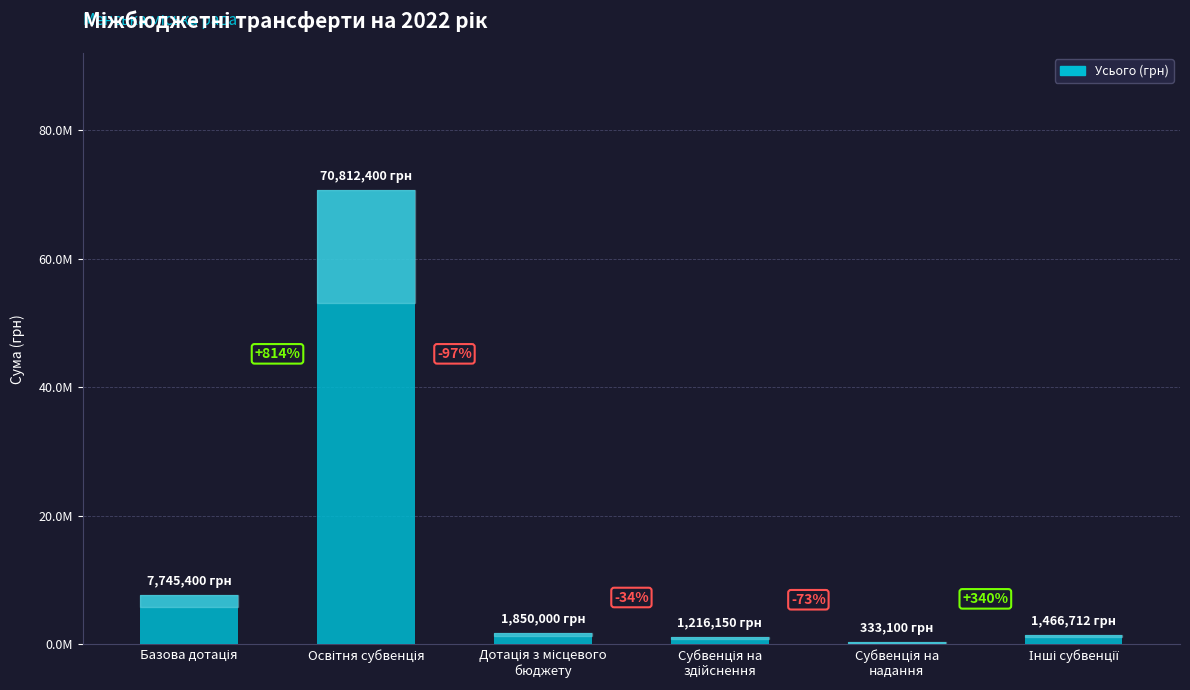

Are the bars horizontal?

No